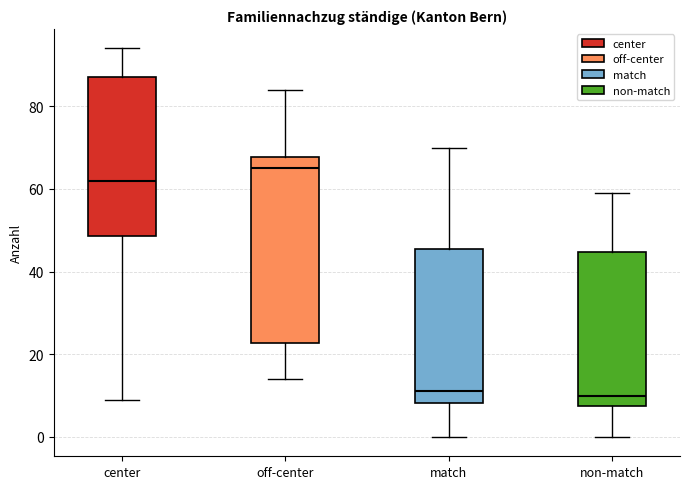

Where does the lower whisker of the box for center end on the y-axis? The values are not printed on the chart, so give them approximately, as read against the axis.

10